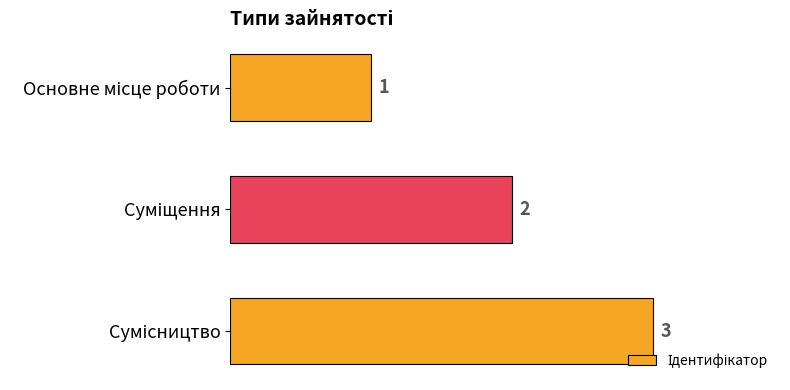

What is the value of the 2nd bar from the top?

2